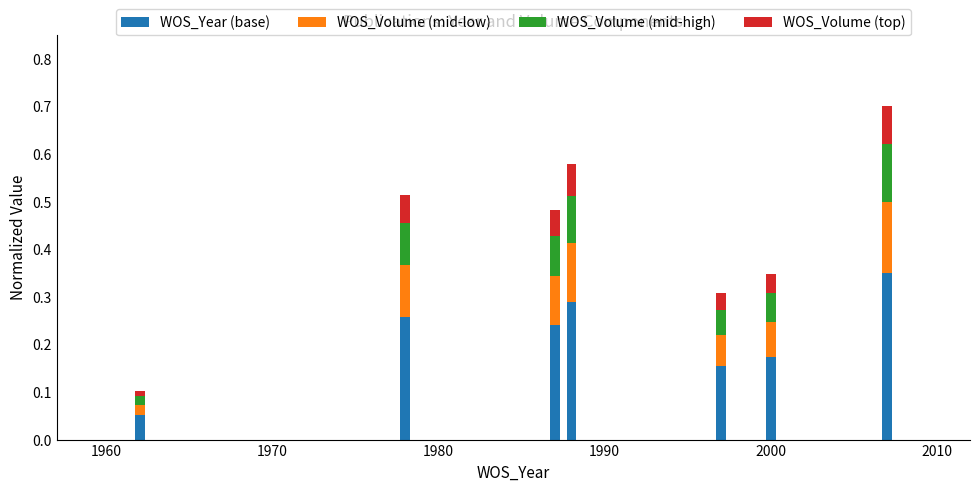

Count the WOS_Year (base) values in the range 0 to 1.

7